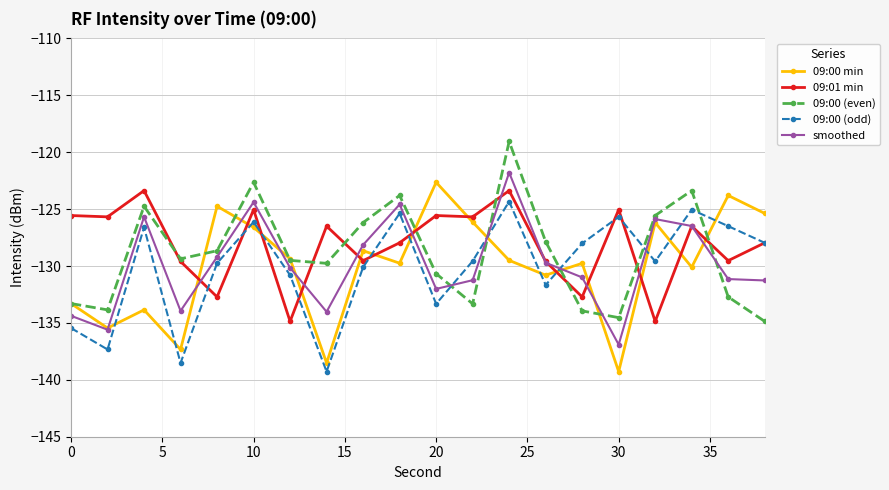

List the series in order of their peak value, highest first.

09:00 (even), smoothed, 09:00 min, 09:01 min, 09:00 (odd)